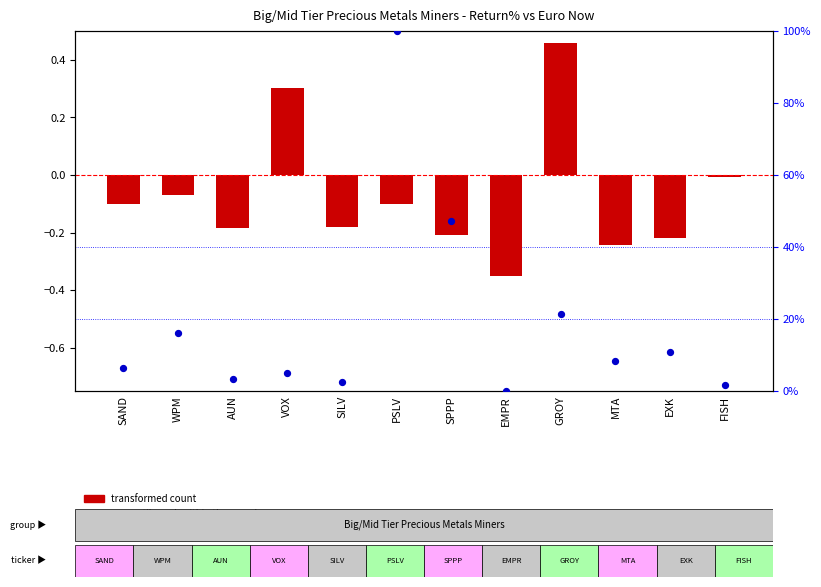

Which series reaches the maximum Y coordinate?

percentile rank within the sample